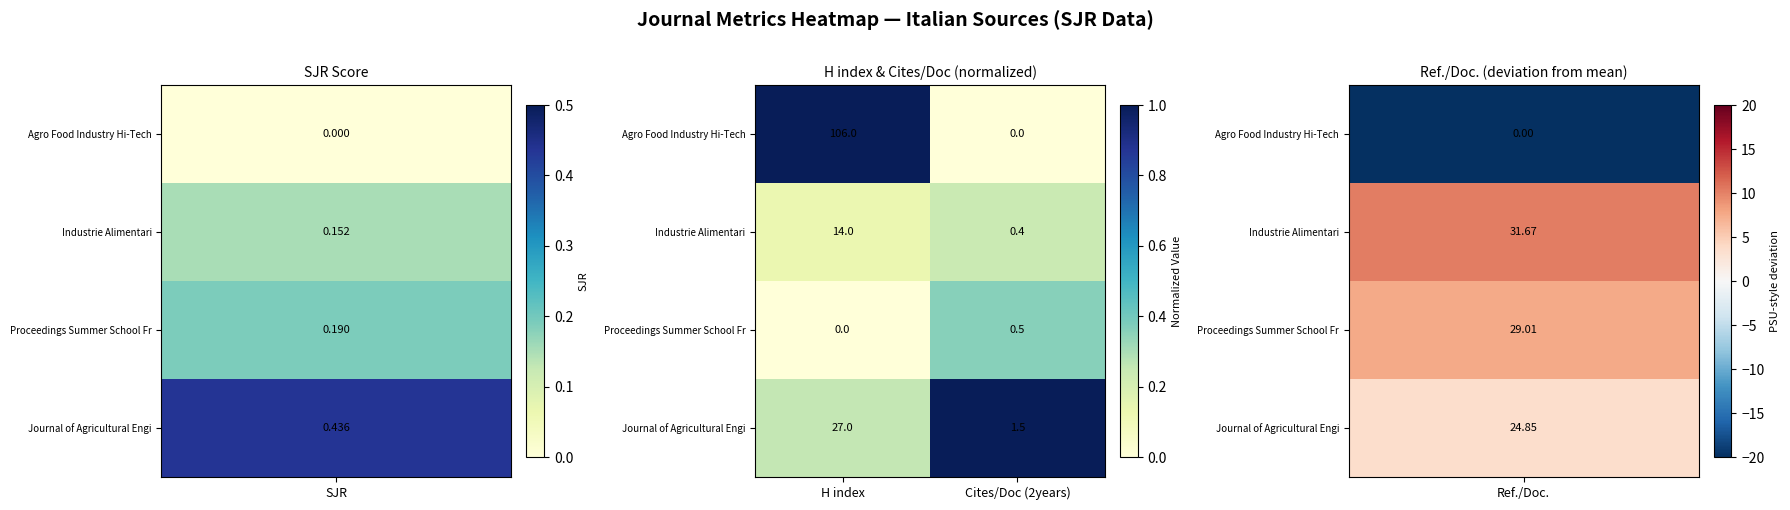

How many data points does each series have?

2